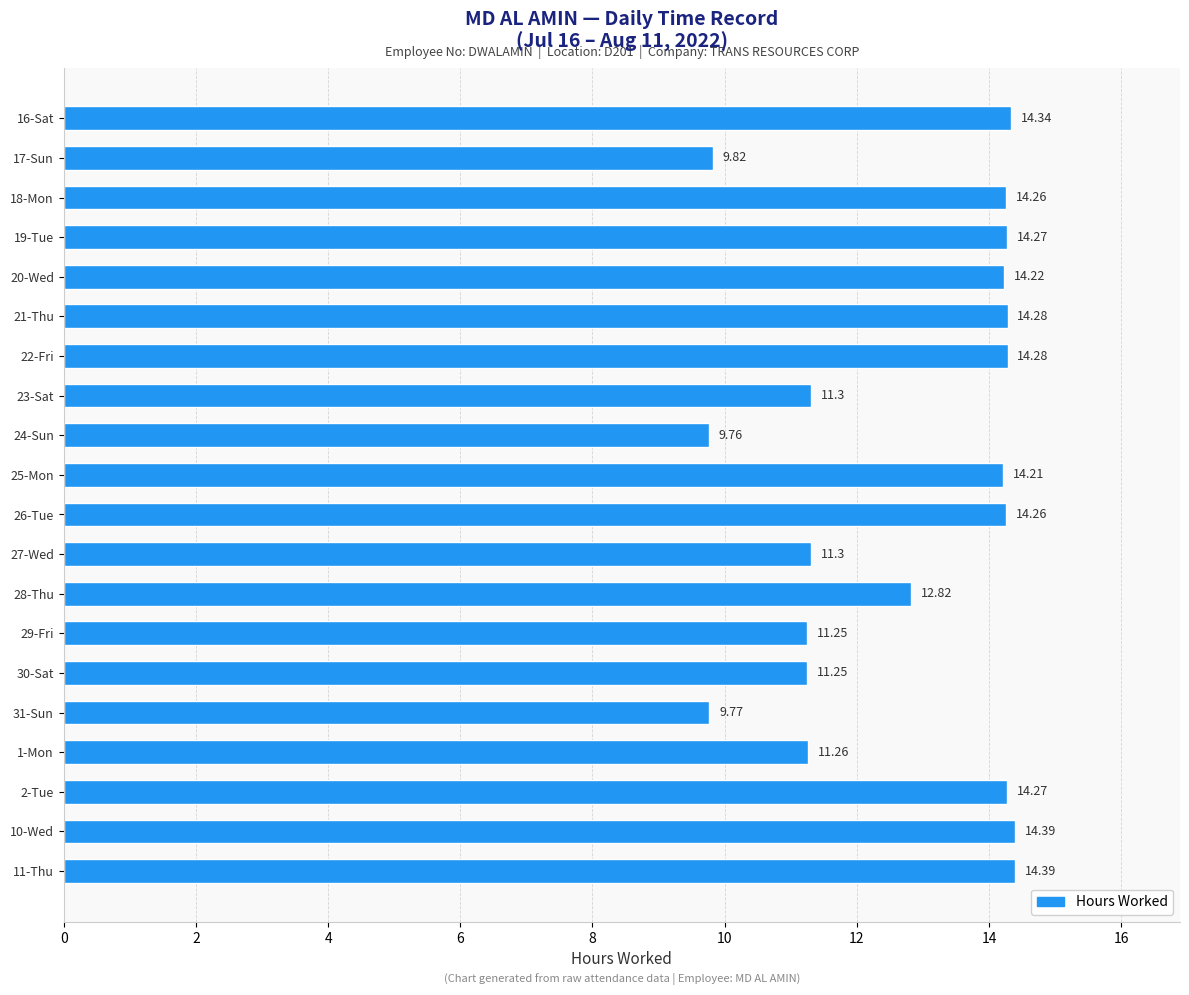

Which has a higher value, 17-Sun or 11-Thu?

11-Thu